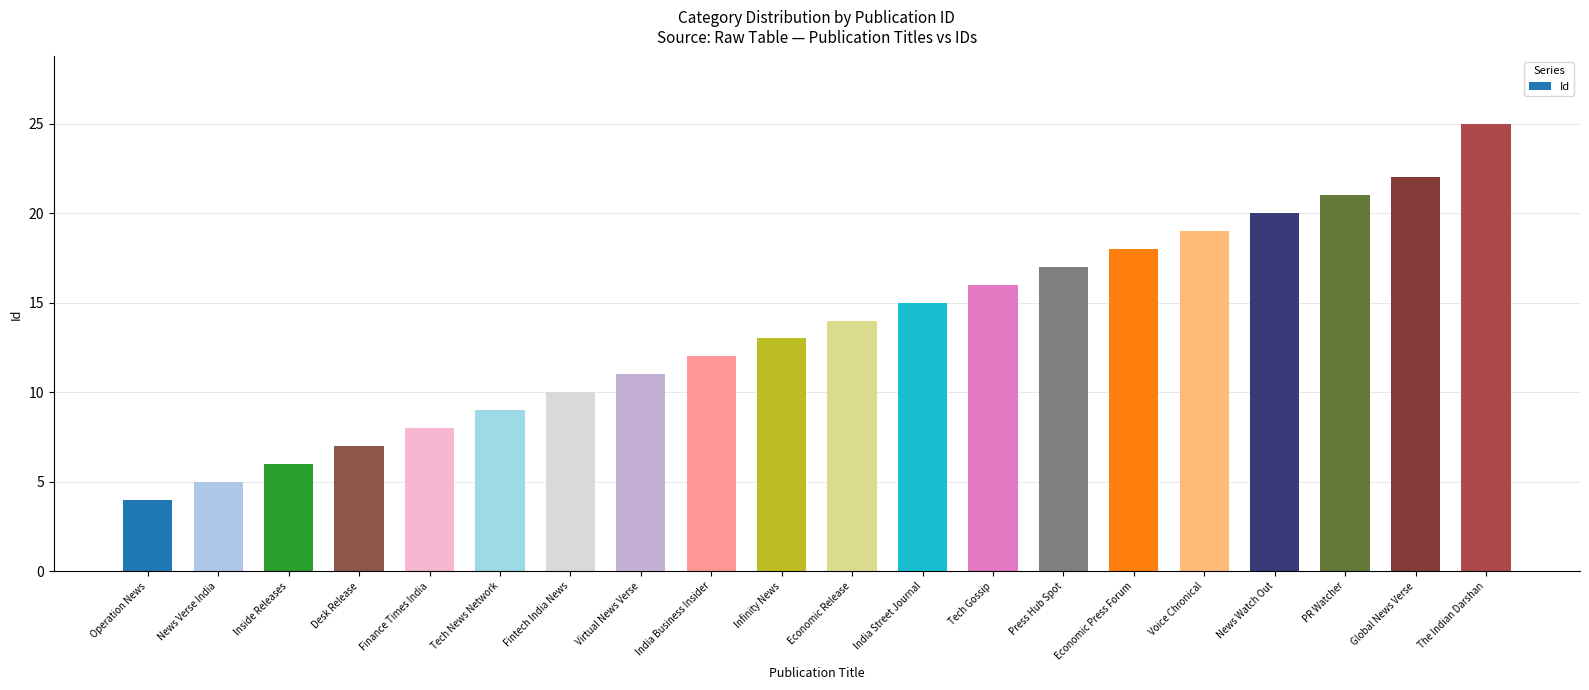

Reading left to right, what are all the values shown in this chart?

Operation News=4	News Verse India=5	Inside Releases=6	Desk Release=7	Finance Times India=8	Tech News Network=9	Fintech India News=10	Virtual News Verse=11	India Business Insider=12	Infinity News=13	Economic Release=14	India Street Journal=15	Tech Gossip=16	Press Hub Spot=17	Economic Press Forum=18	Voice Chronical=19	News Watch Out=20	PR Watcher=21	Global News Verse=22	The Indian Darshan=25